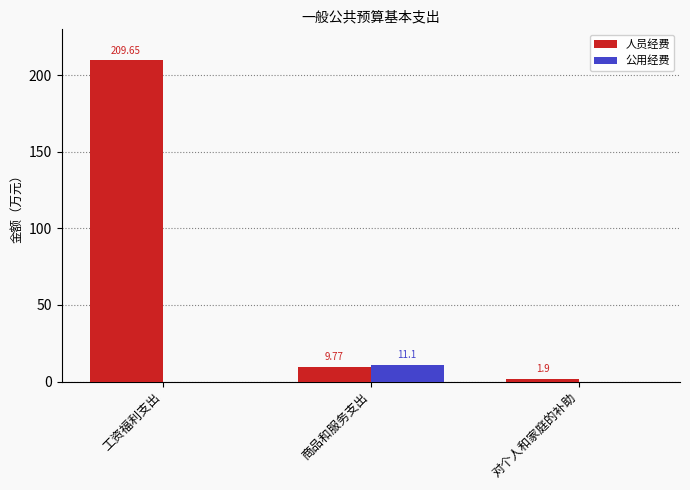

How many data points in 人员经费 are above 9?

2